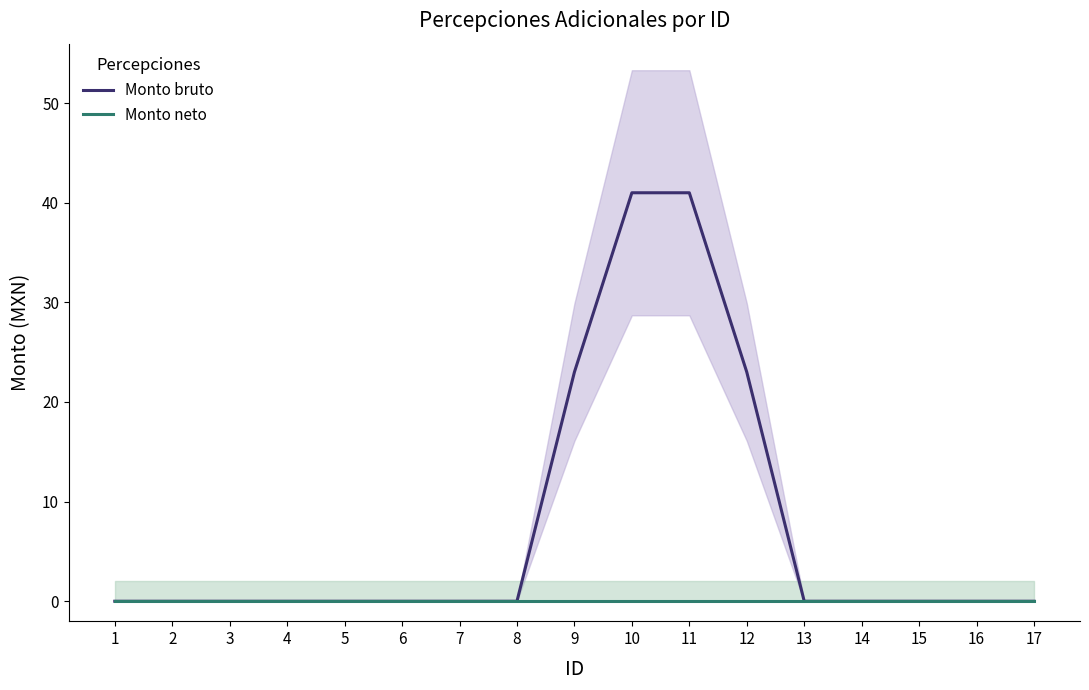

At how many categories does at least one series exceed 17?

4